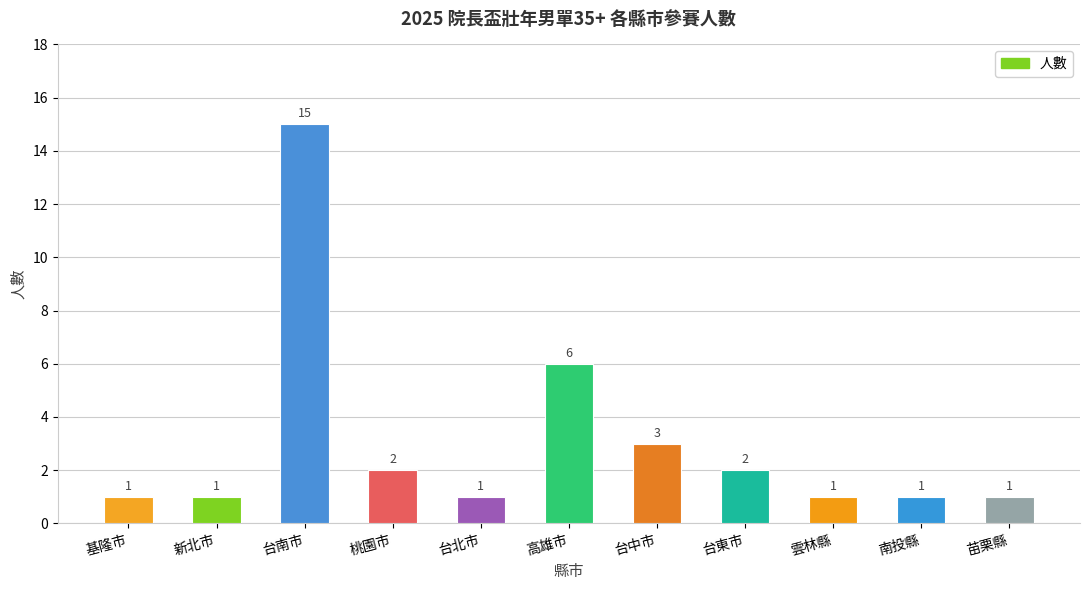

Reading left to right, transcribe all the data shown in this chart.

基隆市=1	新北市=1	台南市=15	桃園市=2	台北市=1	高雄市=6	台中市=3	台東市=2	雲林縣=1	南投縣=1	苗栗縣=1